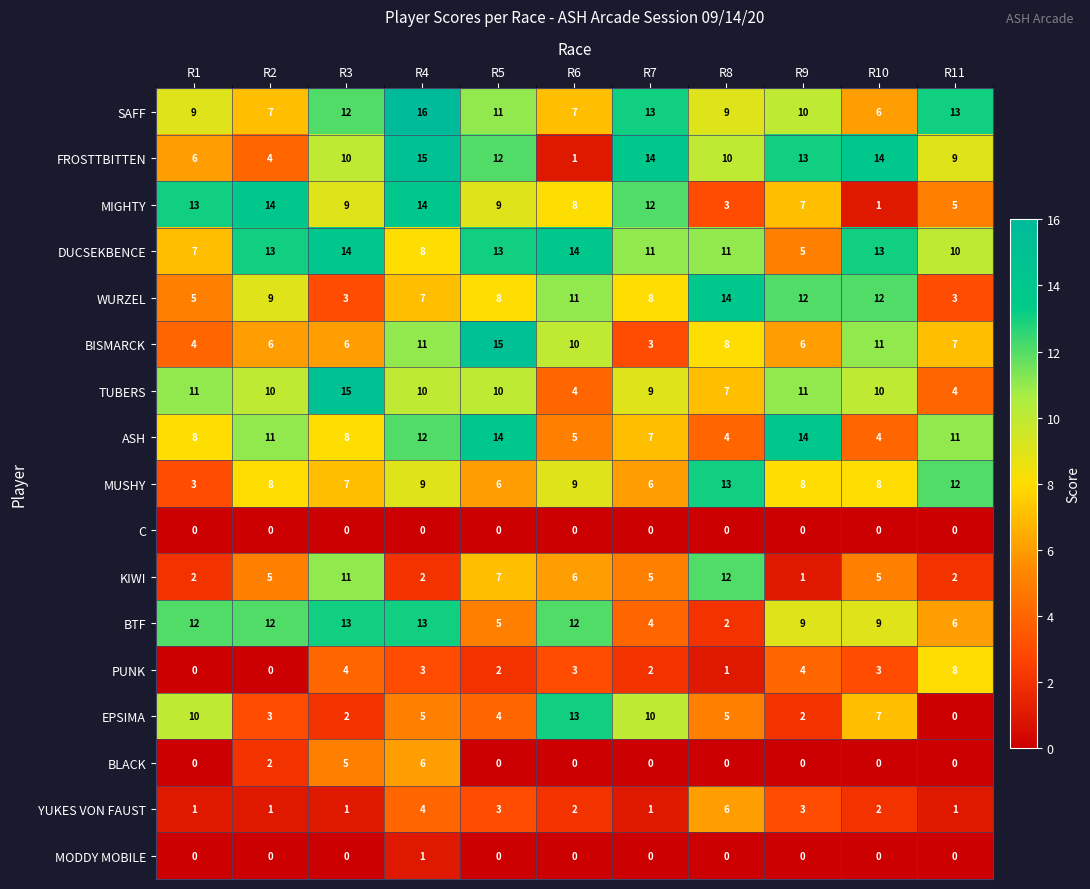

At which category is the sum across all series the highest?

R4